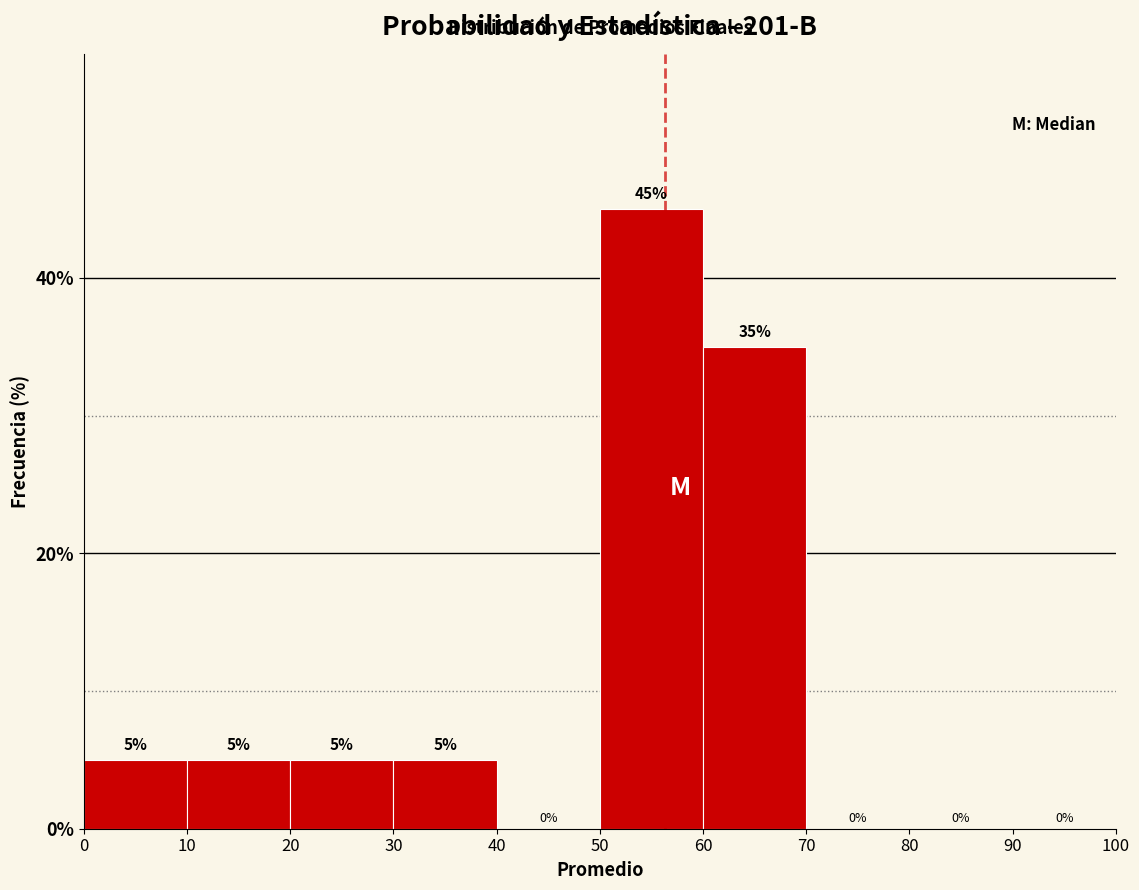

What is the height of the bar covering 60 to 70 on the x-axis?

35